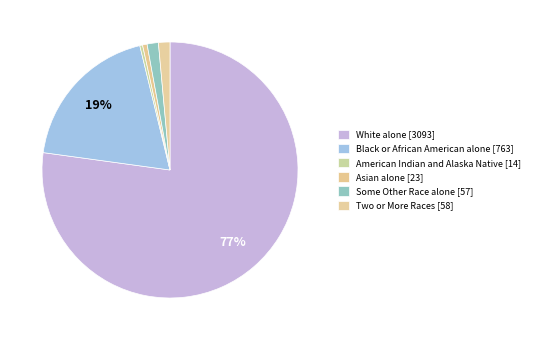

How many segments does this pie chart have?

6